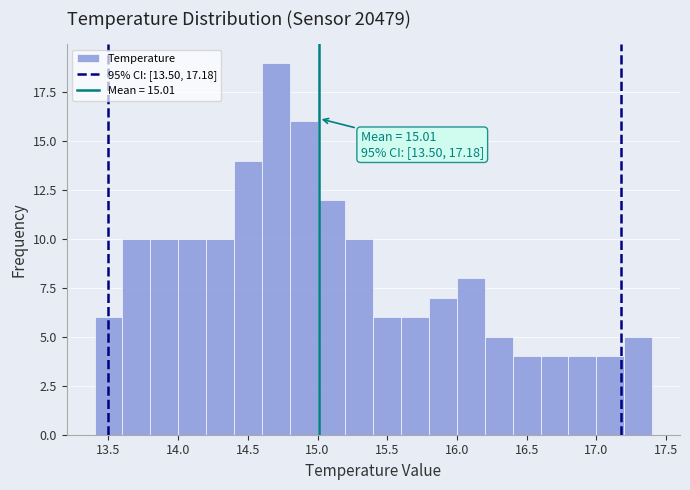

Over which range of the x-axis is the bar tallest?

14.6 to 14.8